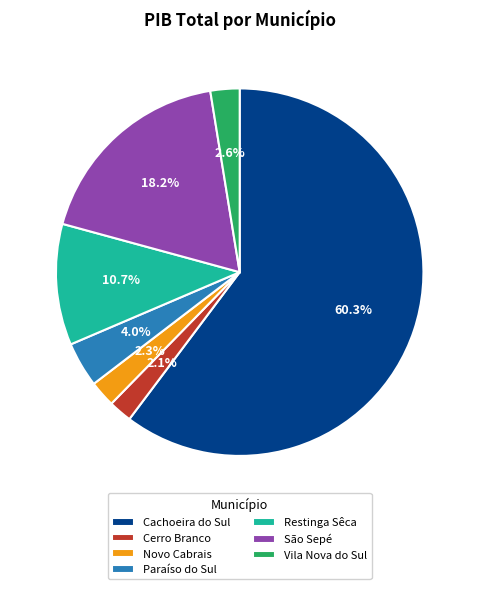

What is the largest slice in the pie chart?

Cachoeira do Sul